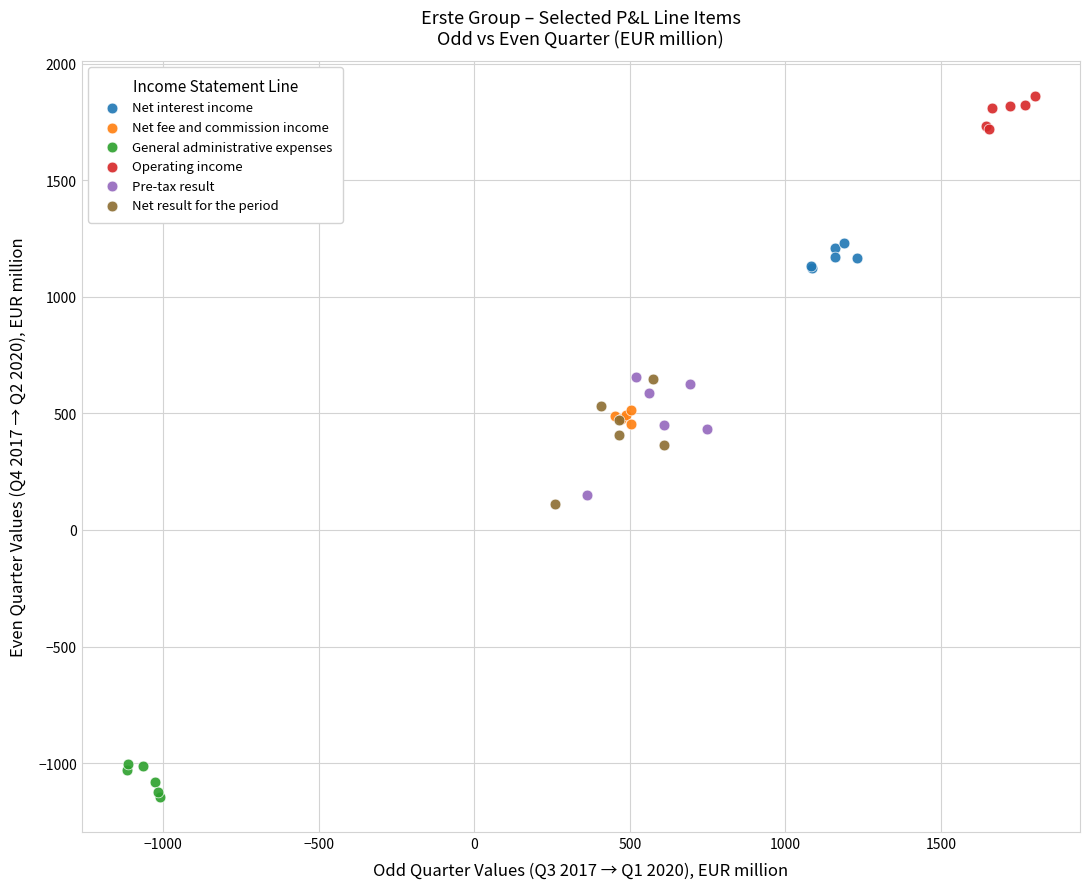

Which series reaches the maximum Y coordinate?

Operating income